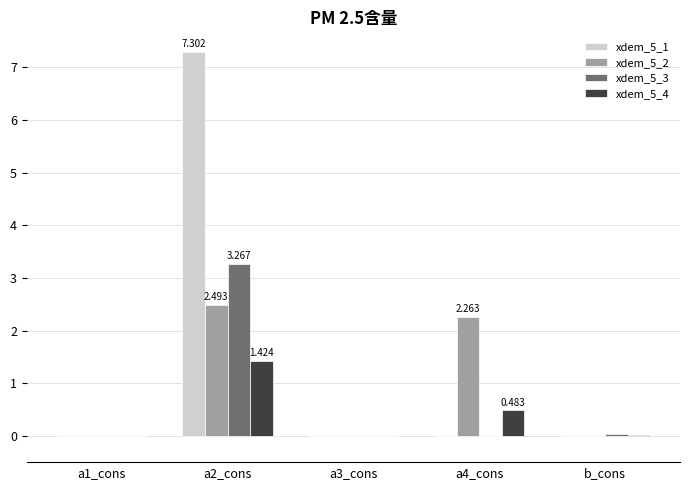

Is the value of xdem_5_2 at a2_cons greater than the value of xdem_5_4 at a1_cons?

Yes